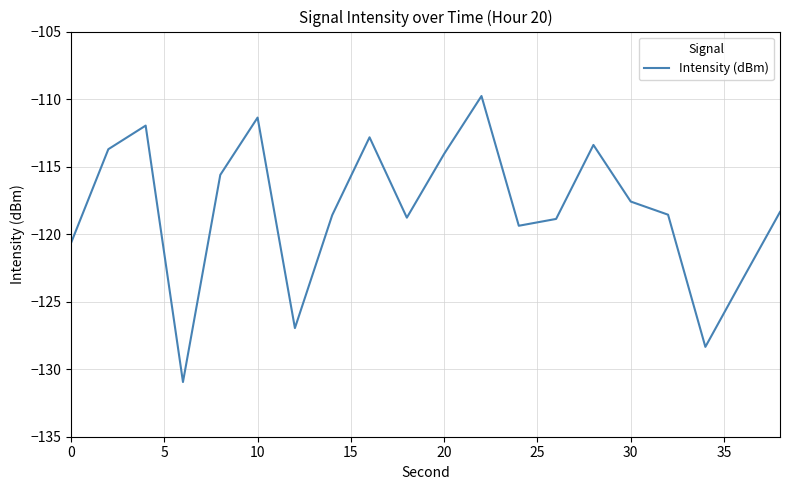

What is the greatest value displayed?

-109.8